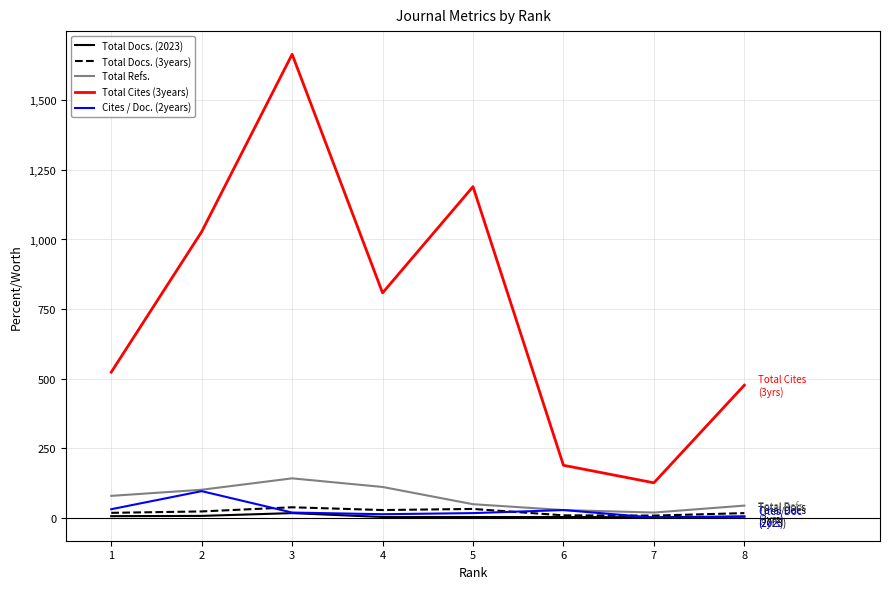

Which series has the largest total across all categories?

Total Cites (3years)